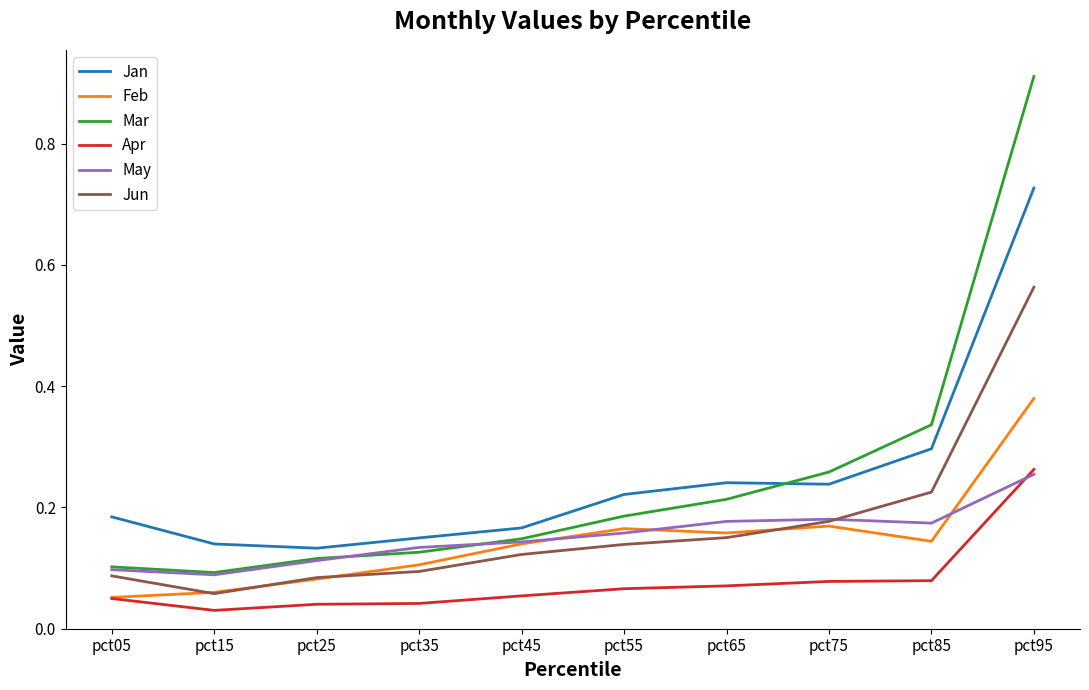

What is the total value across all series at pct65?

1.0